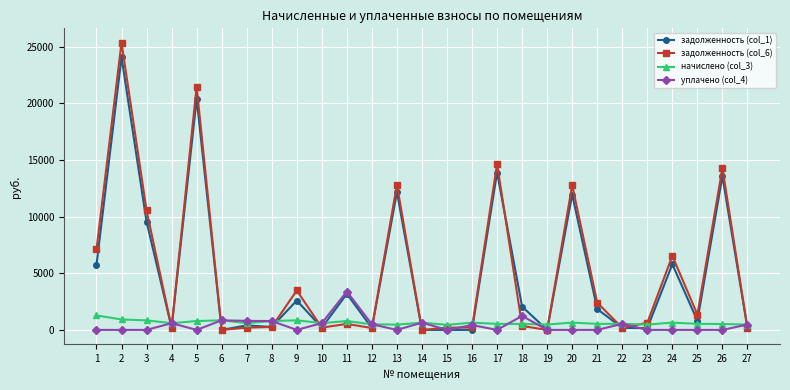

Which series has the widest spread of values?

задолженность (col_6)